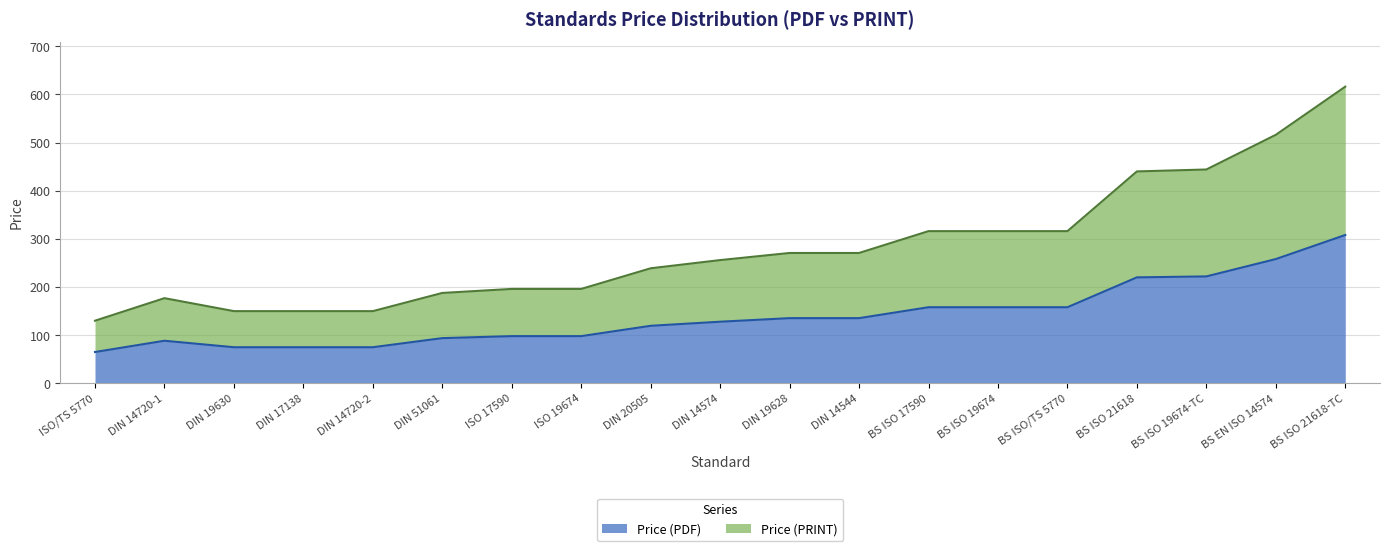

Does the chart display data point markers on the line(s)?

No